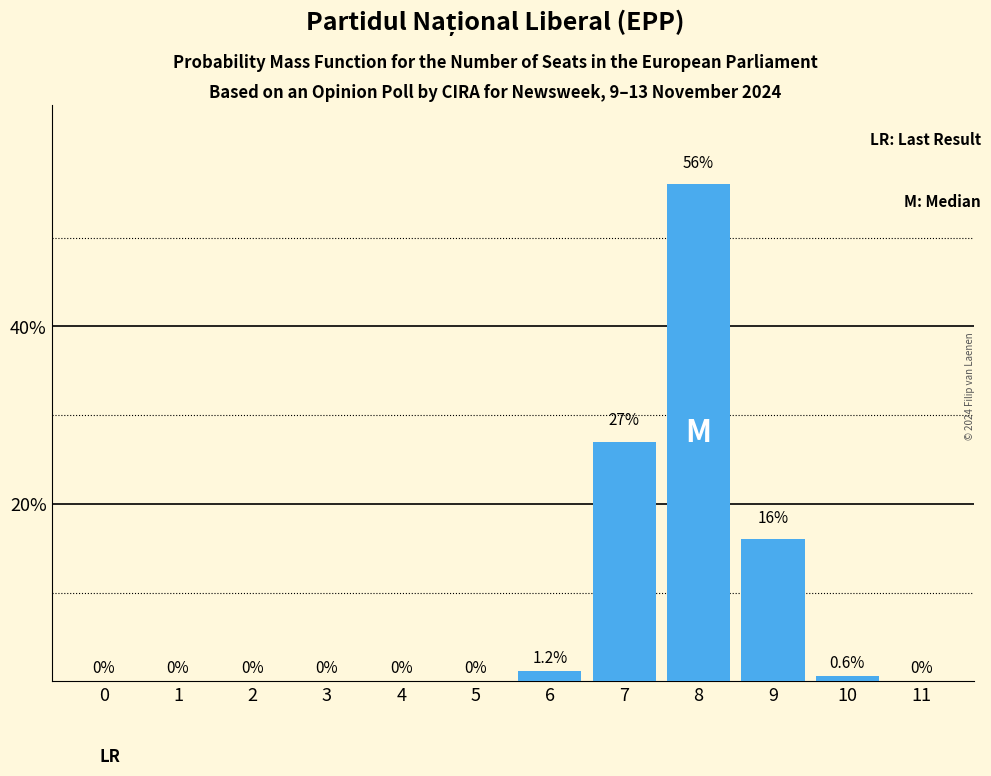

Reading left to right, what are all the values shown in this chart?

0=0.0	1=0.0	2=0.0	3=0.0	4=0.0	5=0.0	6=1.2	7=27.0	8=56.0	9=16.0	10=0.6	11=0.0